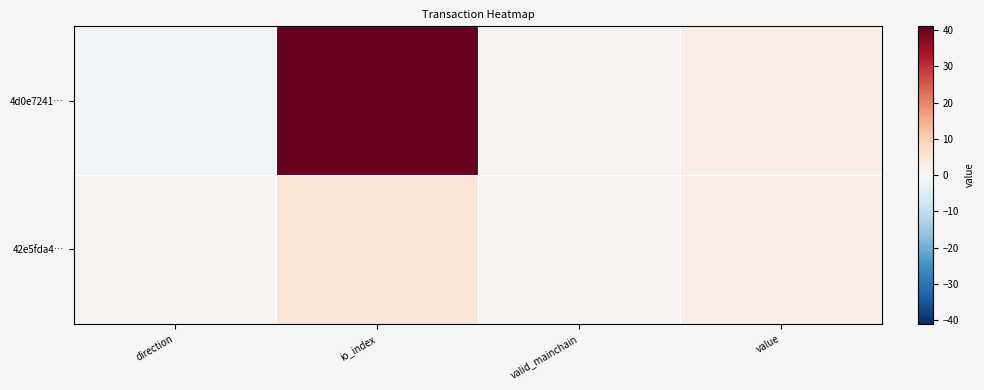

Which series has the widest spread of values?

4d0e7241…